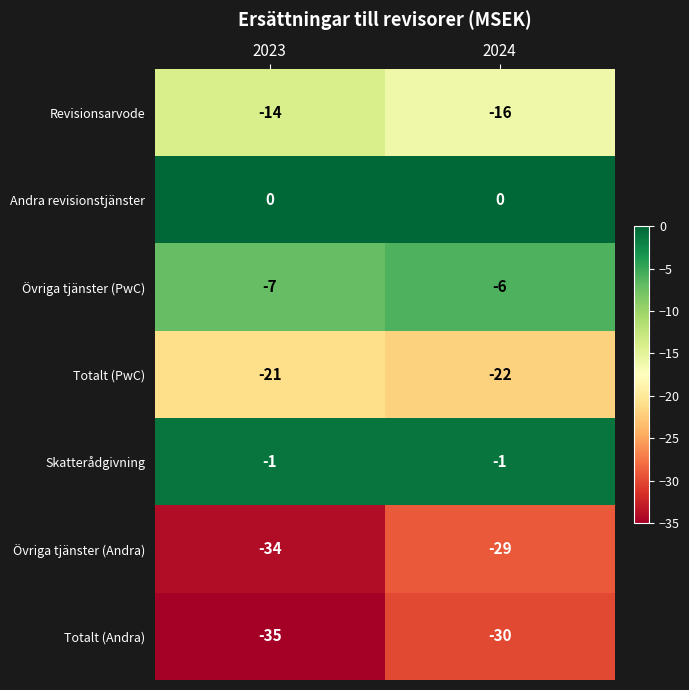

Which category has the lowest value across all series?

2023